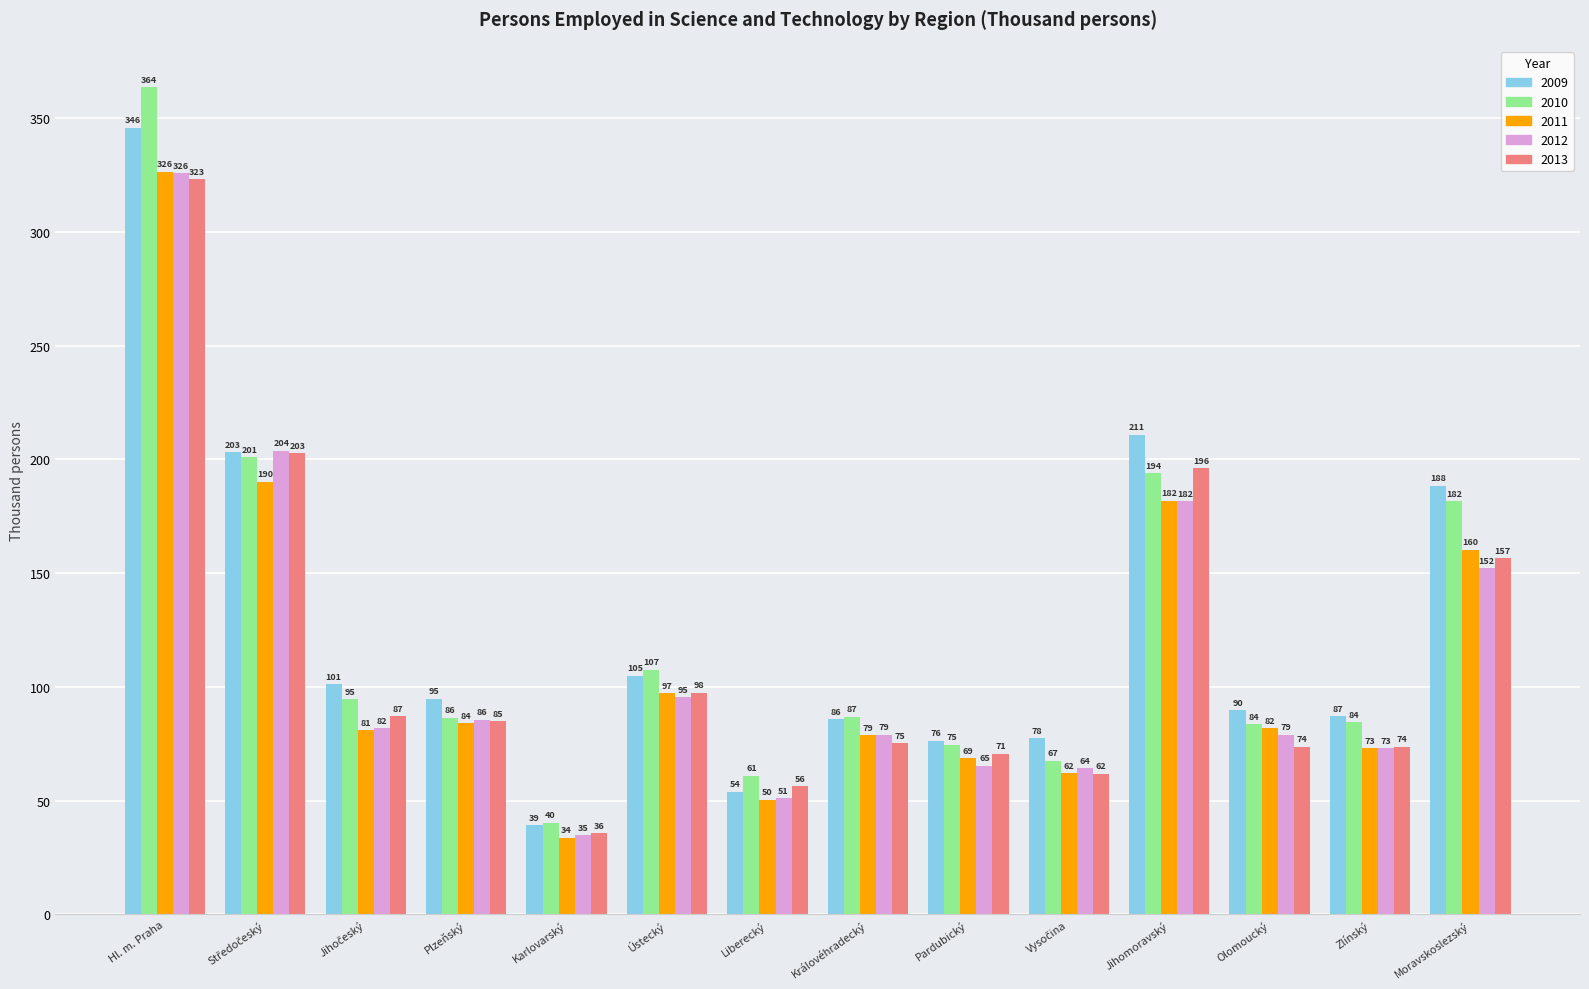

Is it true that 2010 equals 558.6 at Hl. m. Praha?

False